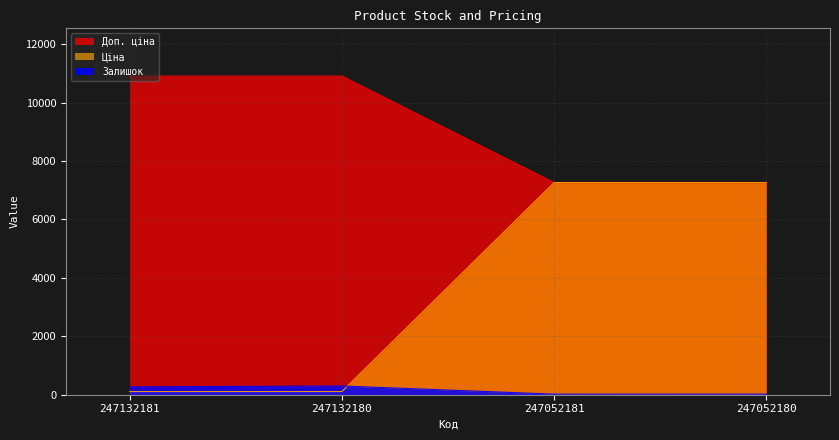

Reading left to right, list all the values displayed in this chart.

Залишок: 247132181=270.0	247132180=300.0	247052181=20.0	247052180=21.0
Ціна: 247132181=10903.0	247132180=10903.0	247052181=7258.9	247052180=7258.9
Доп. ціна: 247132181=109.0	247132180=109.0	247052181=7258.9	247052180=7258.9